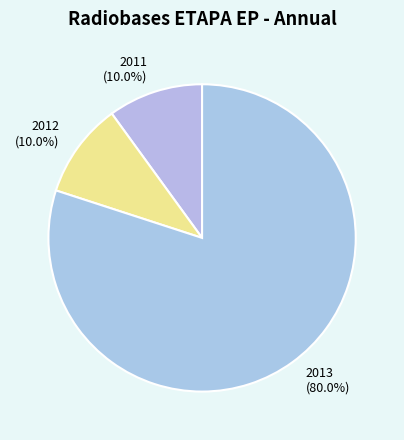

Is it true that 2011 is 24% of the pie?

False